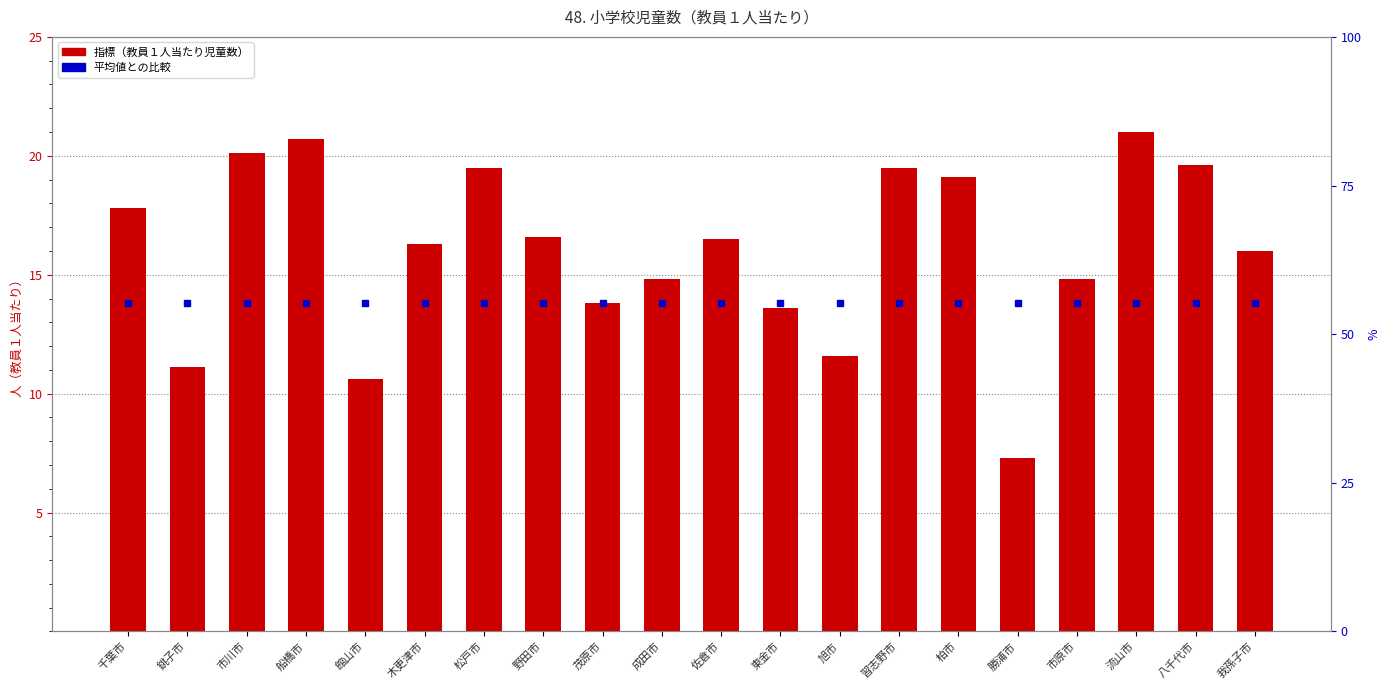

The 指標（教員１人当たり児童数） series shows 19.5 at 習志野市. True or false?

True